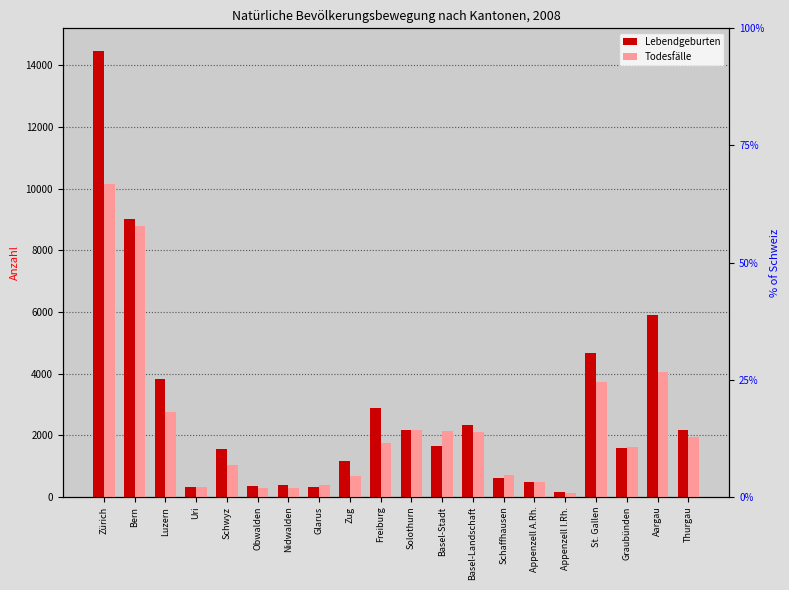

What is the value of the Lebendgeburten bar at the 7th from the left?

386